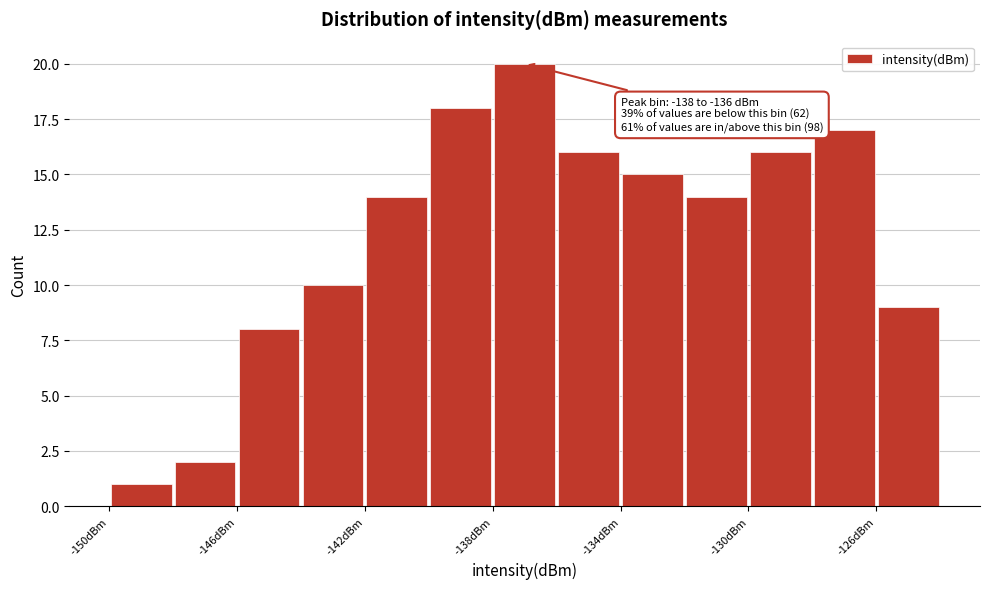

Over which range of the x-axis is the bar tallest?

-138 to -136